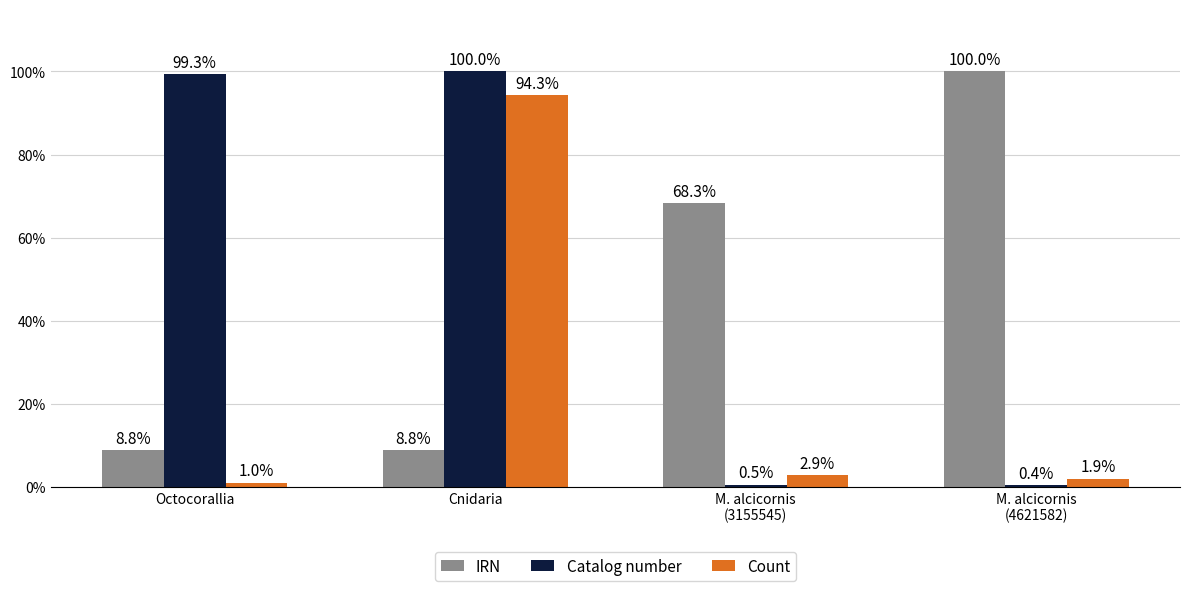

What is the difference between the highest and lowest values at Octocorallia?

98.4